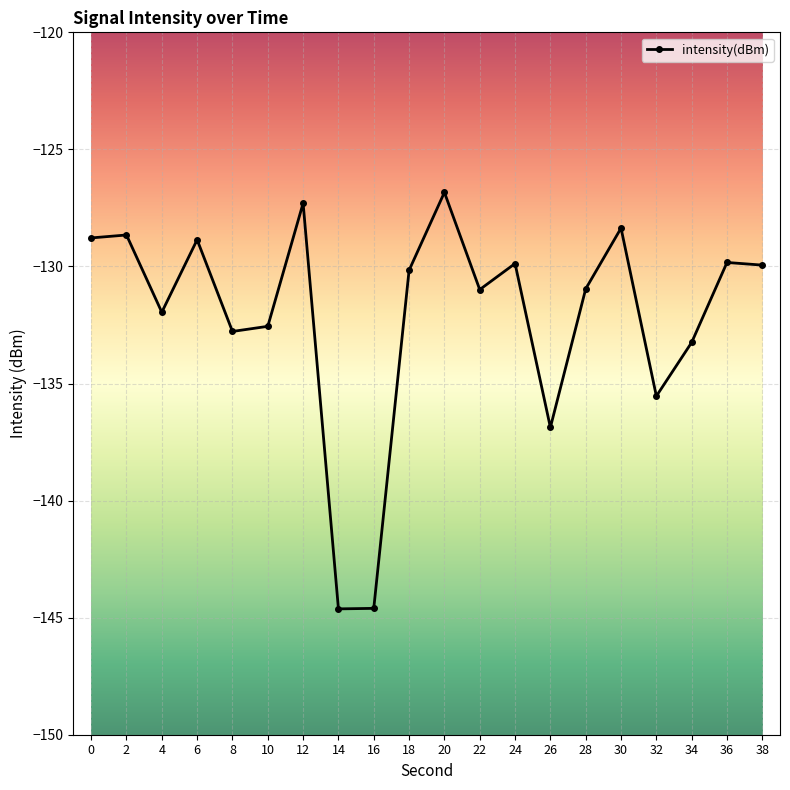

What is the approximate value at 0?

-128.8